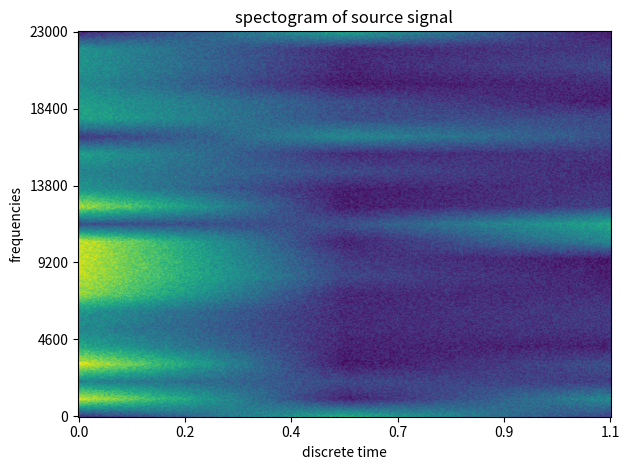

Is it true that 00026 equals 0 at 02?

False